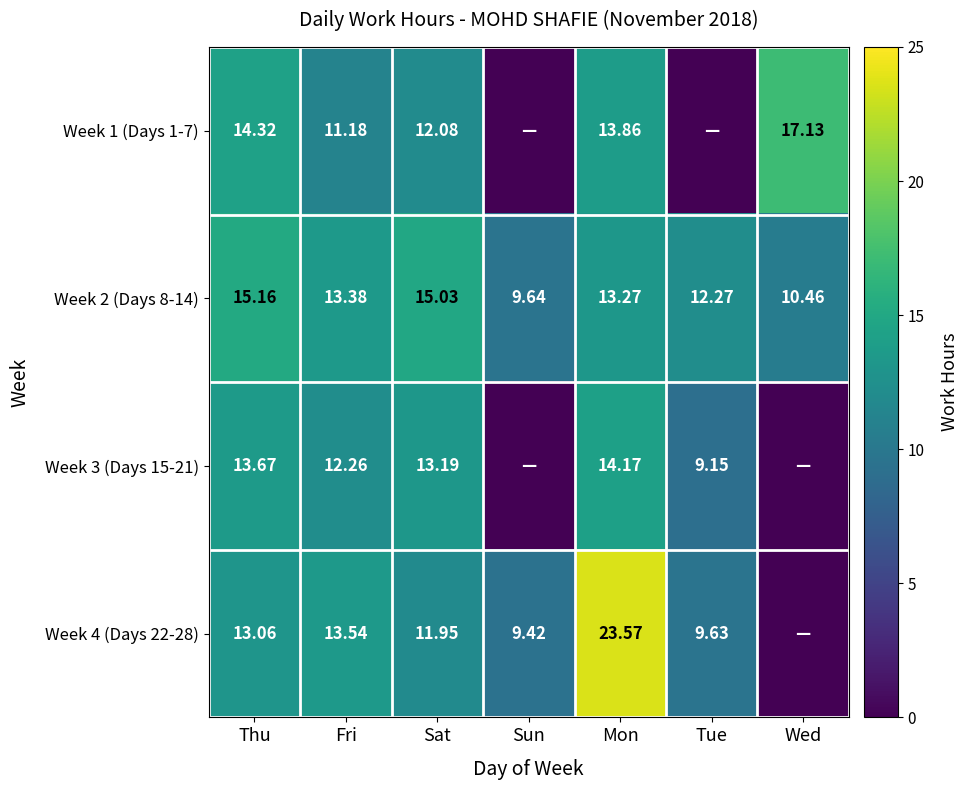

Which has a higher value, Sun or Thu?

Thu